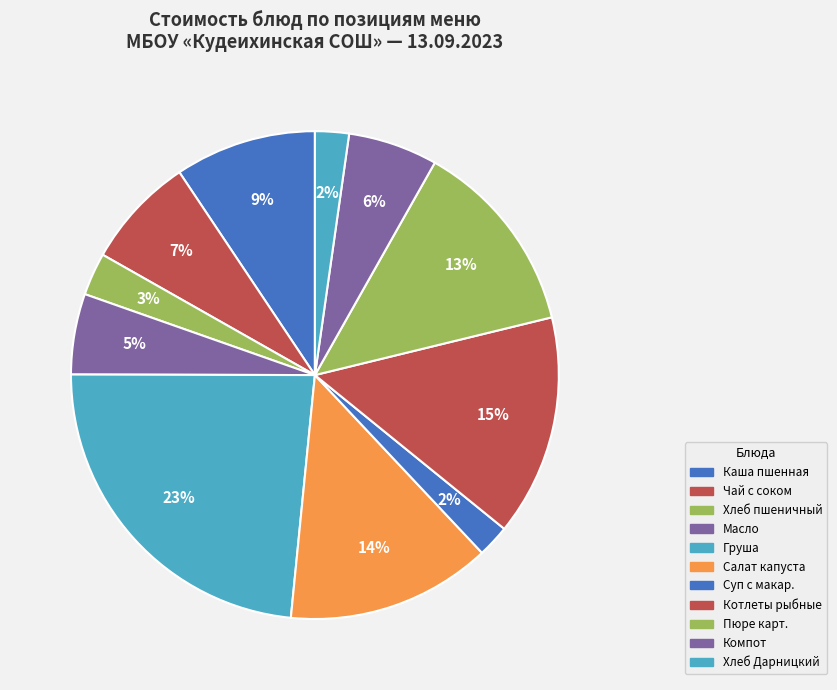

Count the number of slices in the pie.

11